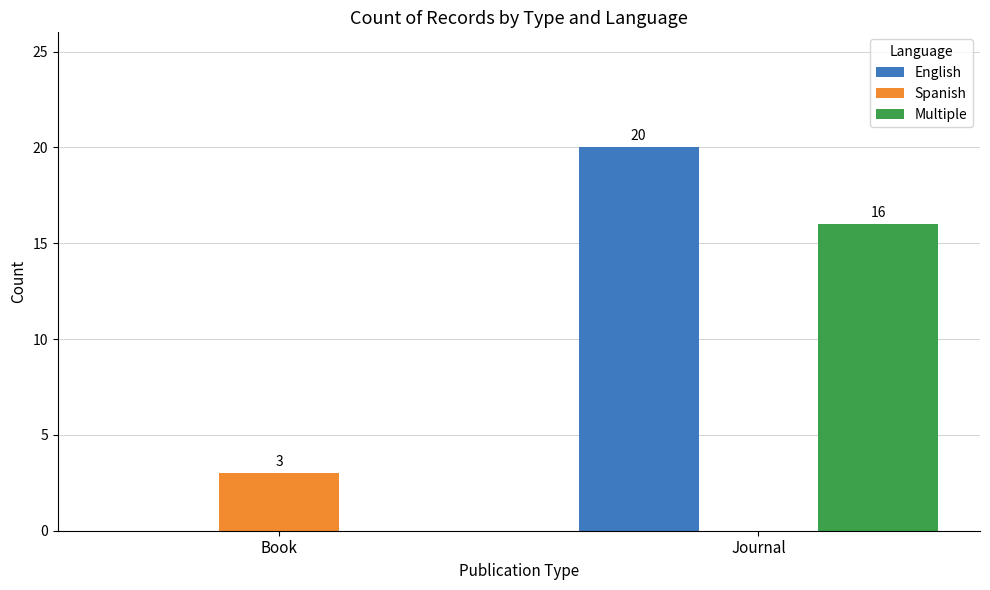

What are all the series names shown in the legend?

English, Spanish, Multiple